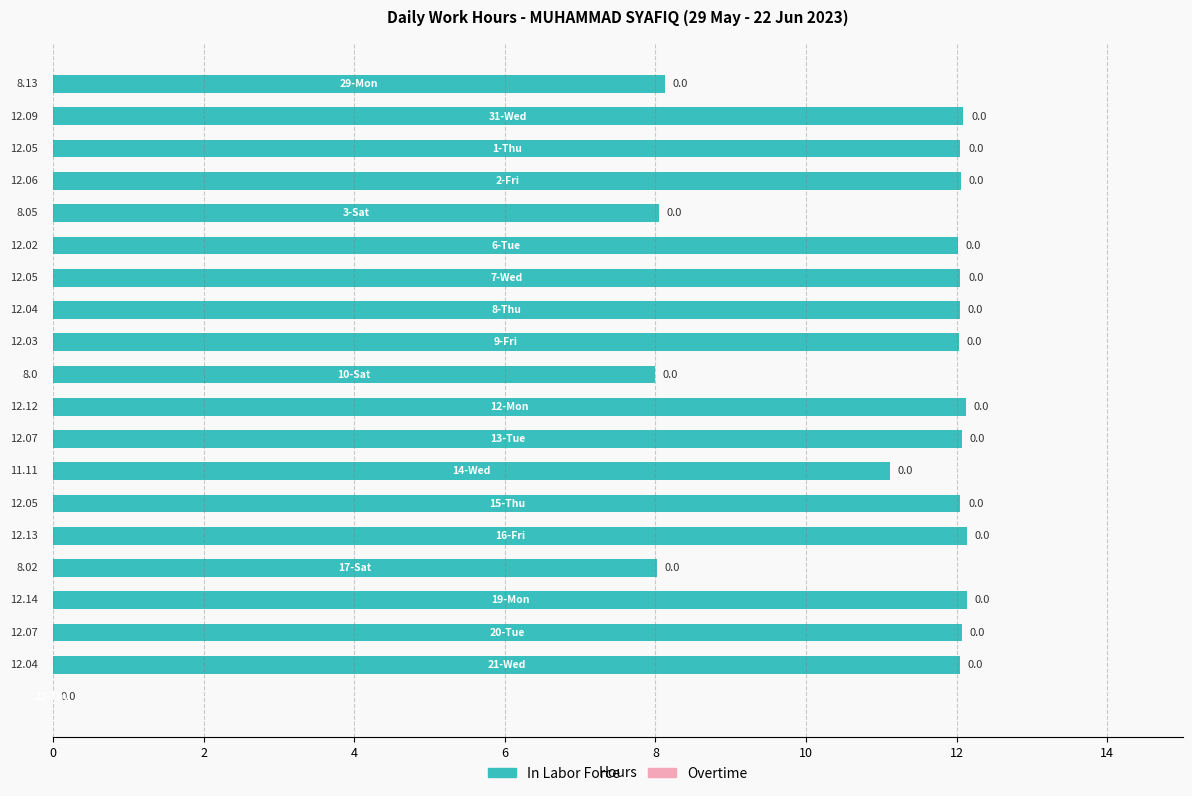

What is the sum of all values?

212.3